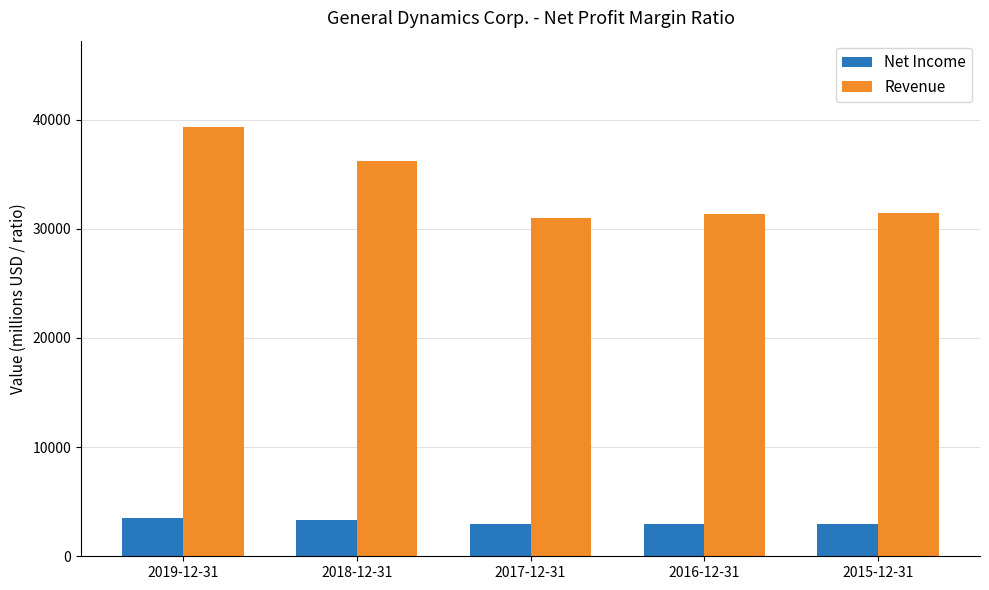

Does the chart contain any negative values?

No